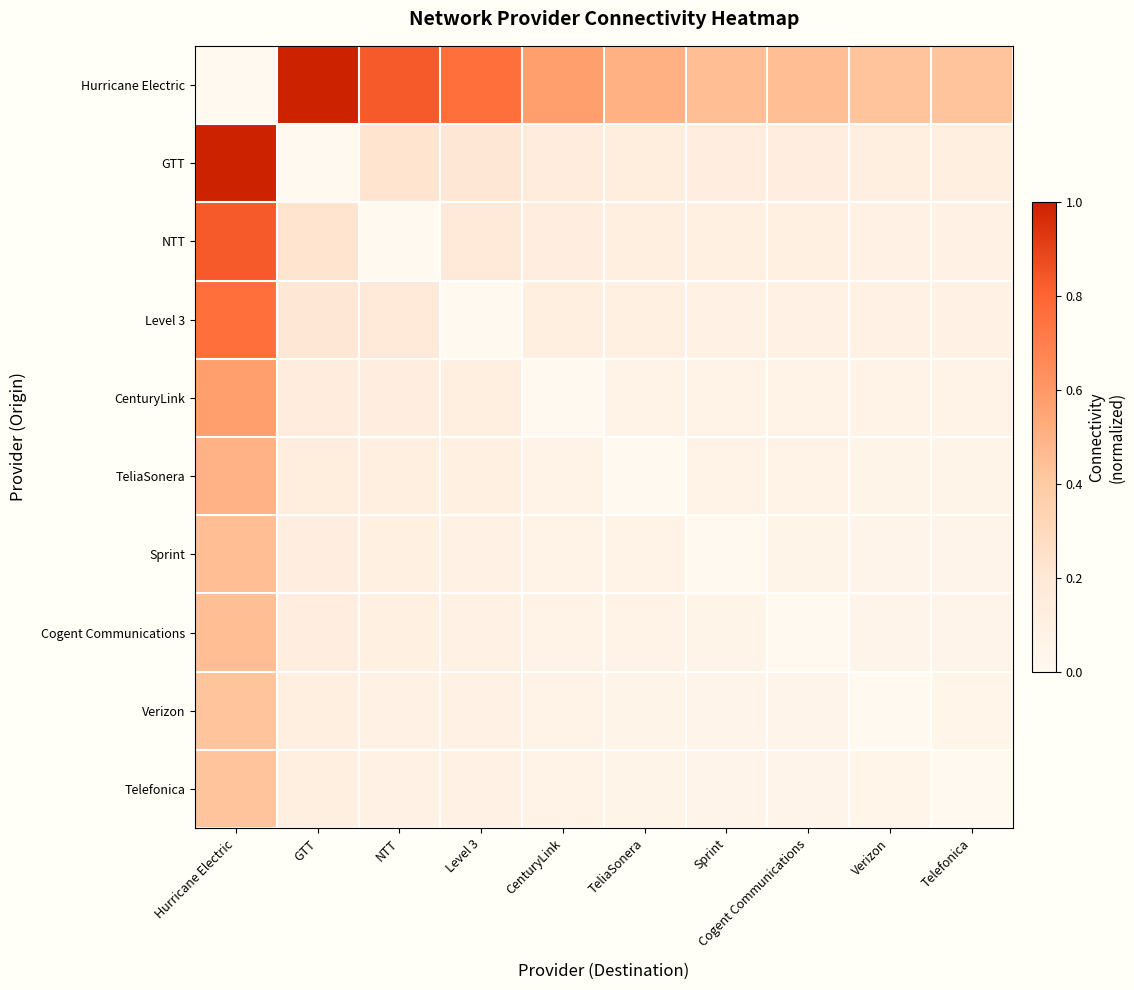

True or false: CenturyLink has a value of 0.1 at NTT.

True